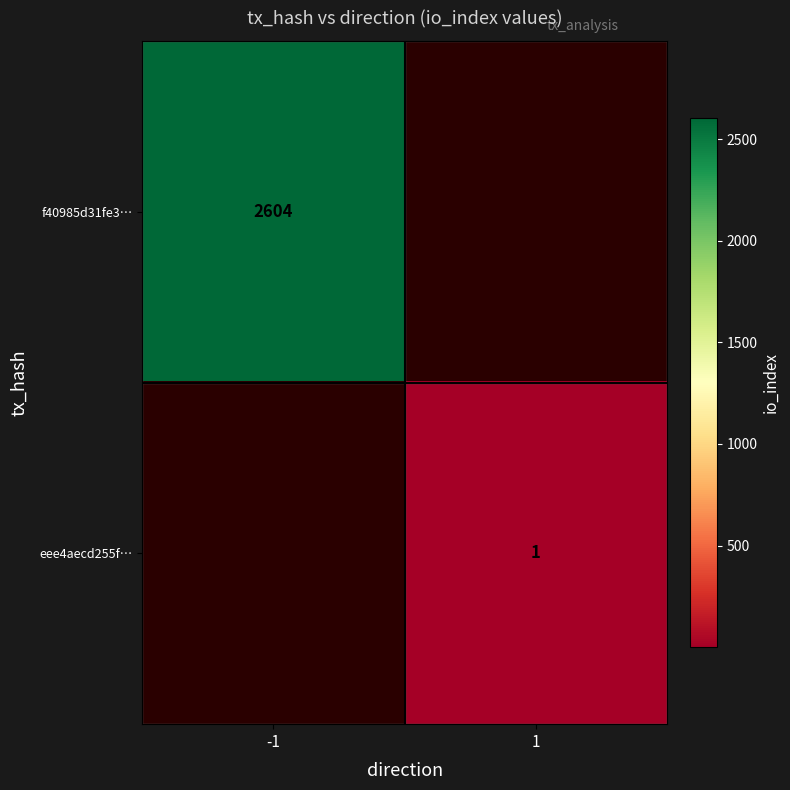

How many data points does each series have?

2